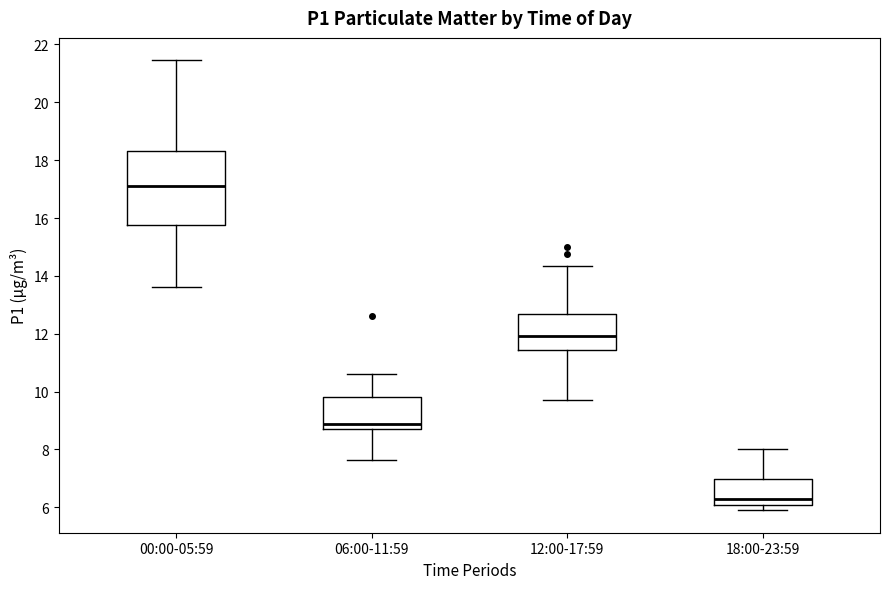

Comparing the boxes themselves (not the whiskers), which one is the tallest?

00:00-05:59